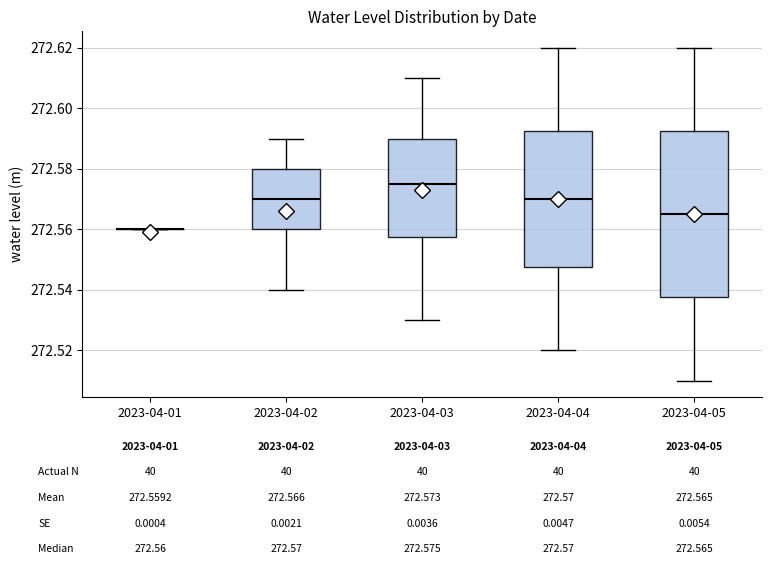

Which box is the tallest, from its lower edge to its upper edge?

2023-04-05